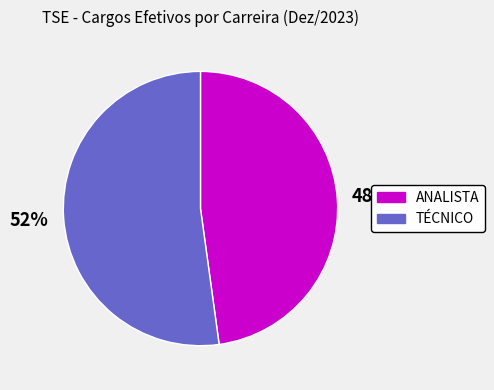

Between TÉCNICO and ANALISTA, which is larger?

TÉCNICO